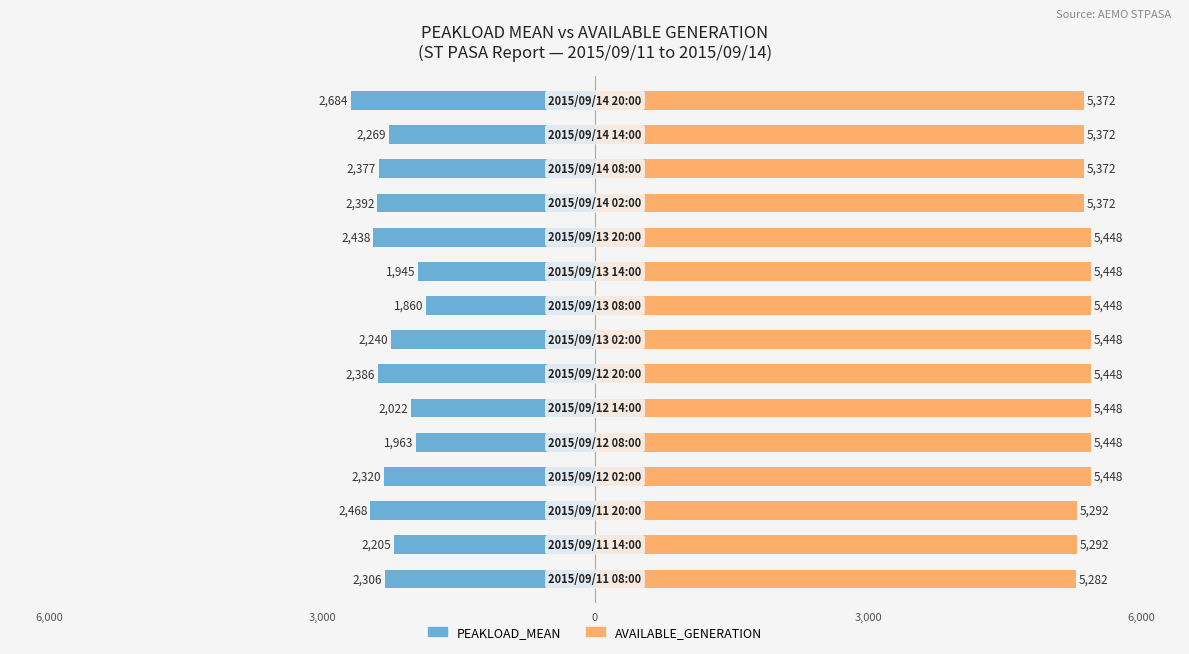

At how many categories does at least one series exceed 3744?

15